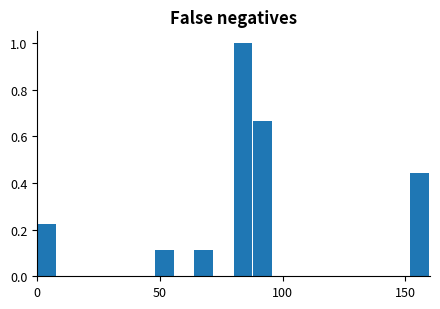

Read against the x-axis, roughly where is the centre of the tallest bar?

85